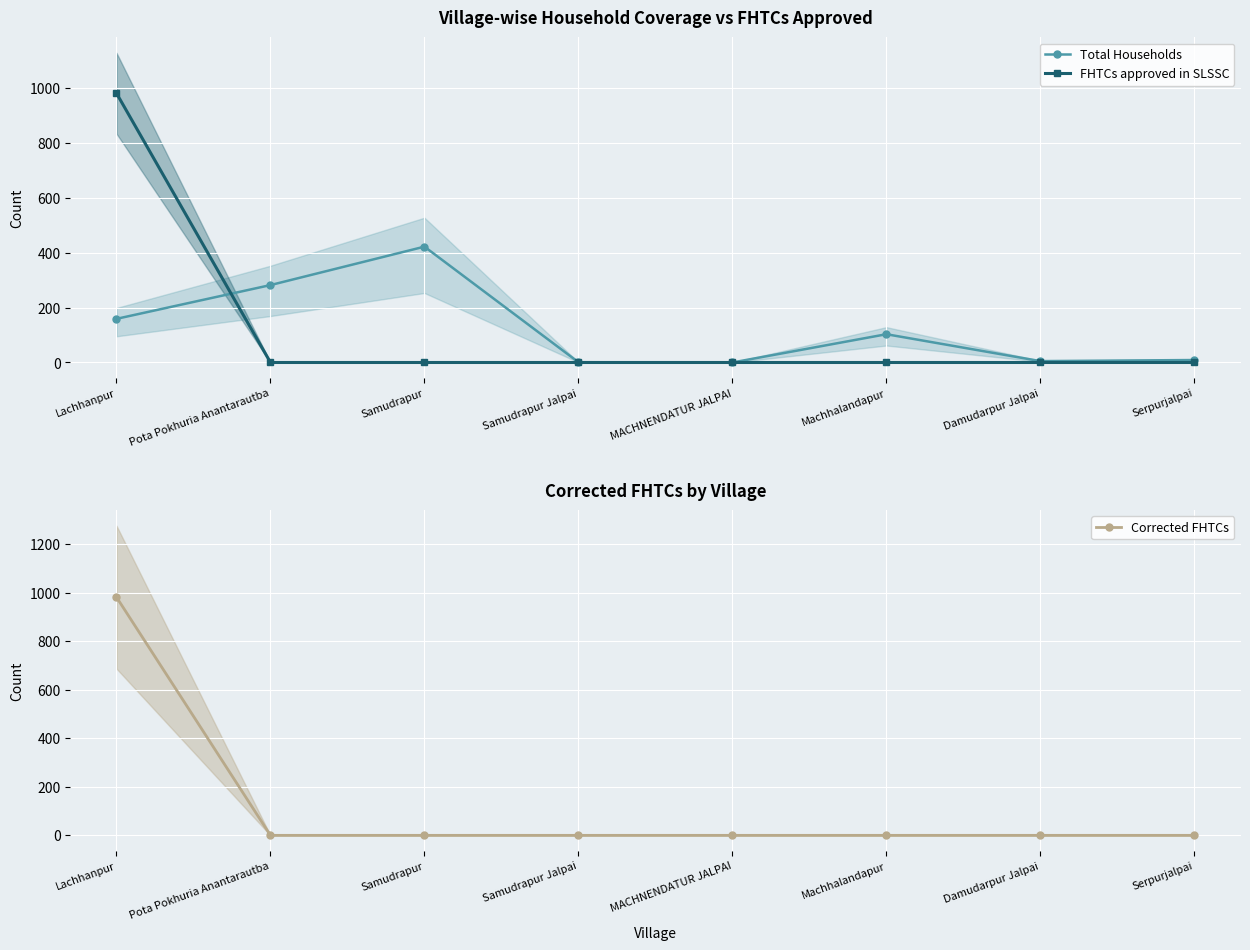

Where is the first local minimum for Total Households?

MACHNENDATUR JALPAI